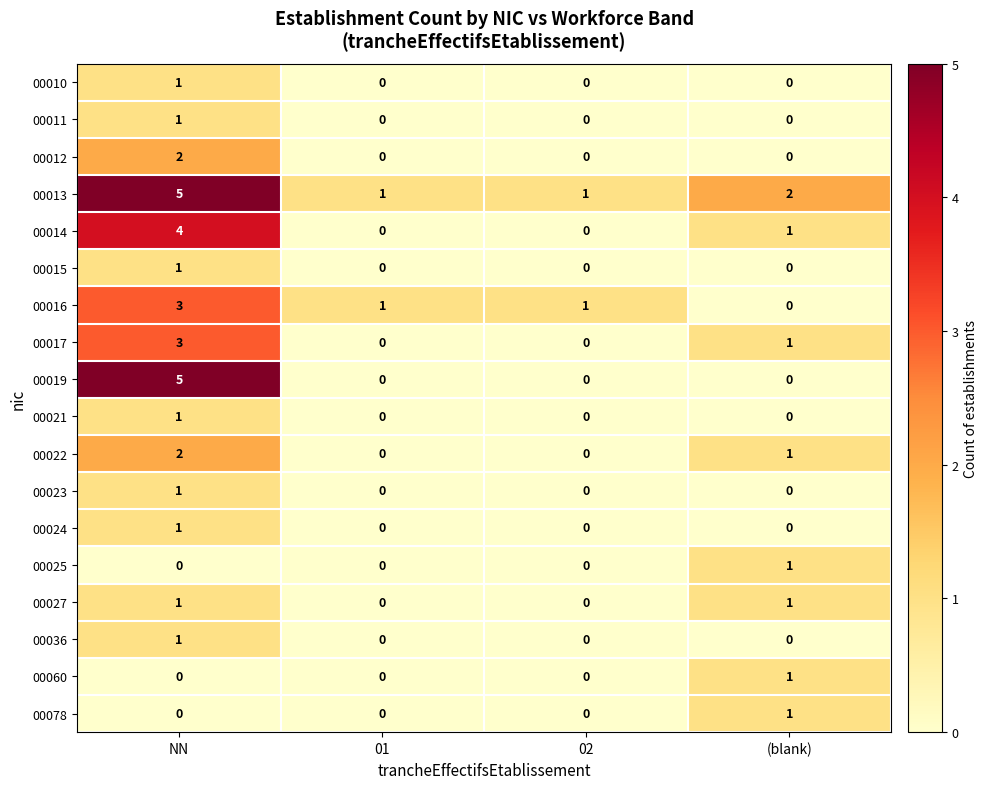

The value of 00013 at NN is 5. True or false?

True